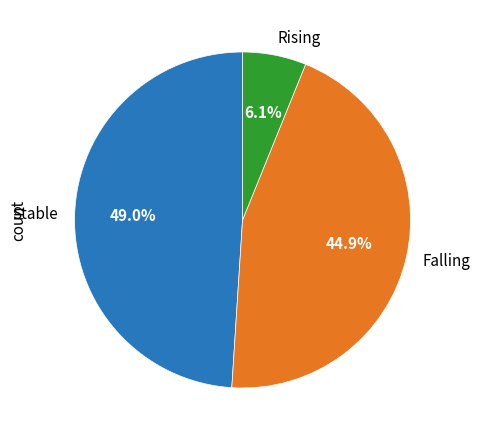

Is there any slice that represents more than half of the pie?

No